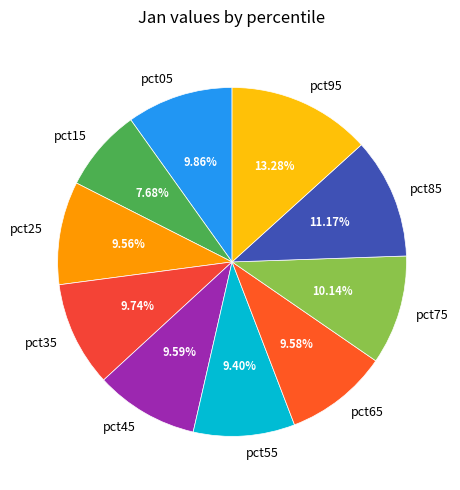

How many segments does this pie chart have?

10